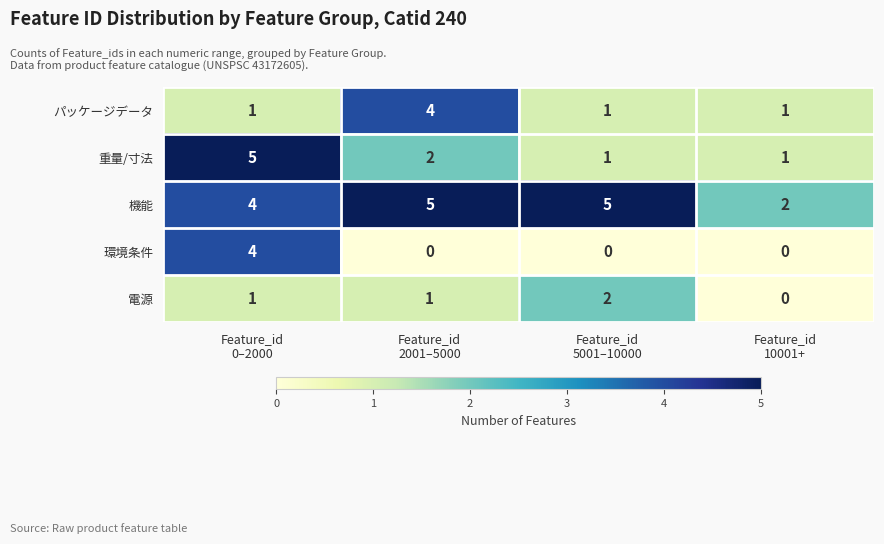

What is the difference between the maximum and minimum values in the 機能 series?

3